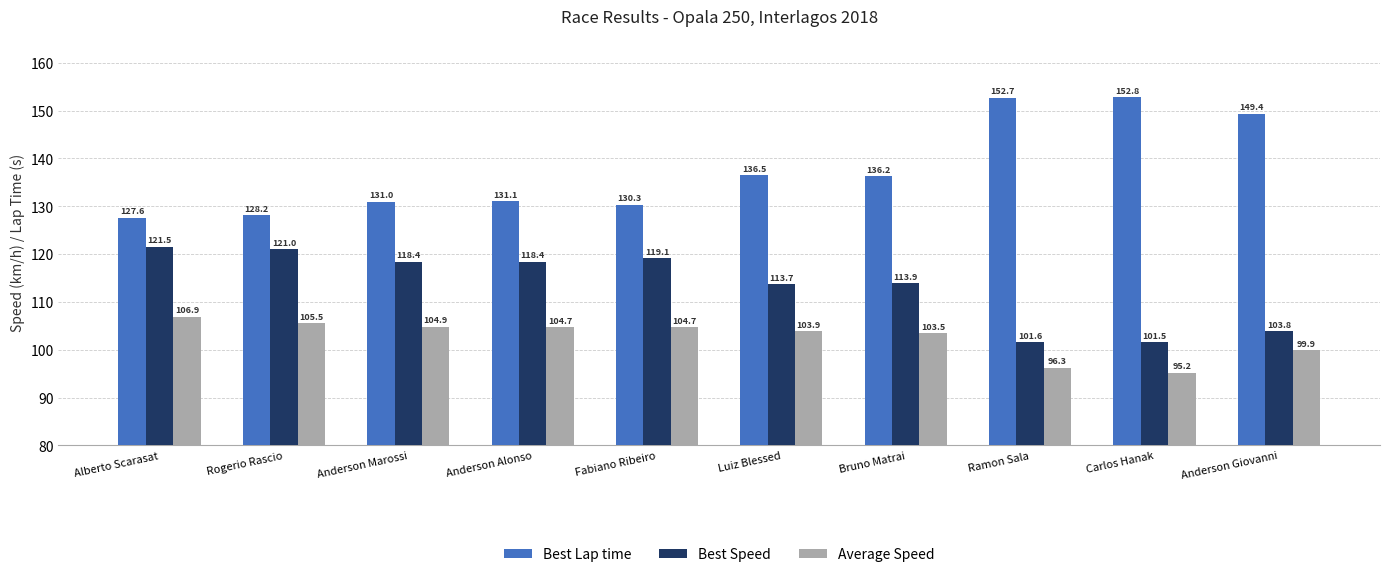

How many bars are there in total?

30